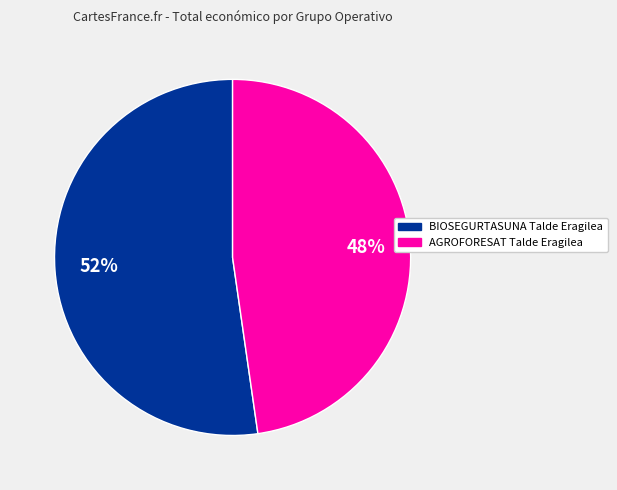

What percentage is the BIOSEGURTASUNA Talde Eragilea slice, to the nearest percent?

52%